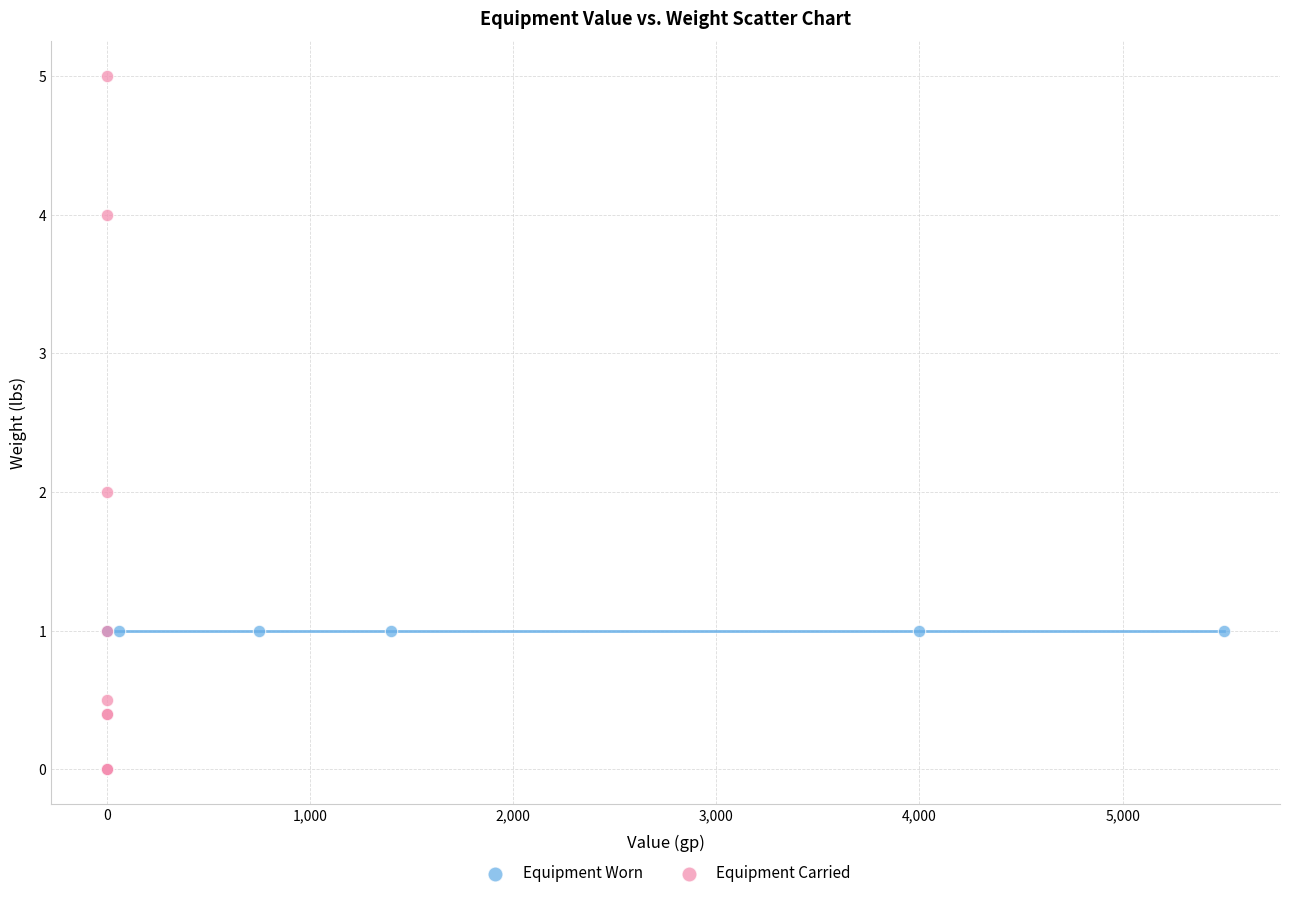

What are all the series names shown in the legend?

Equipment Worn, Equipment Carried